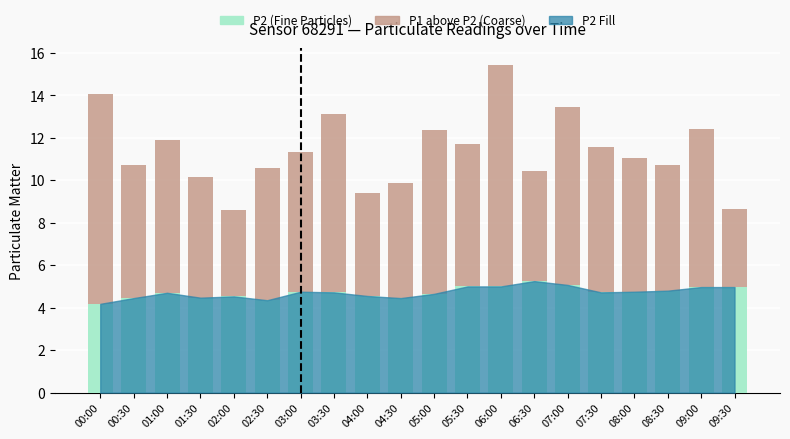

What is the sum of the P2 (Fine Particles) values at 08:30 and 09:30?

9.8